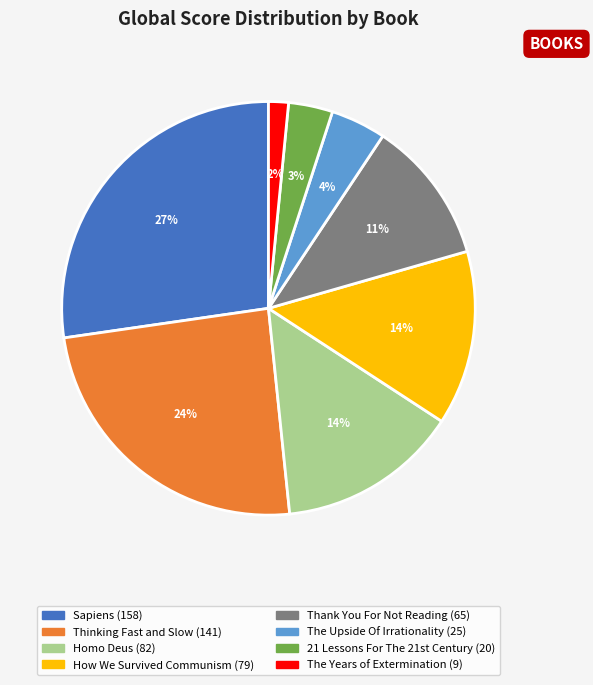

To the nearest percent, what portion does Sapiens represent?

27%